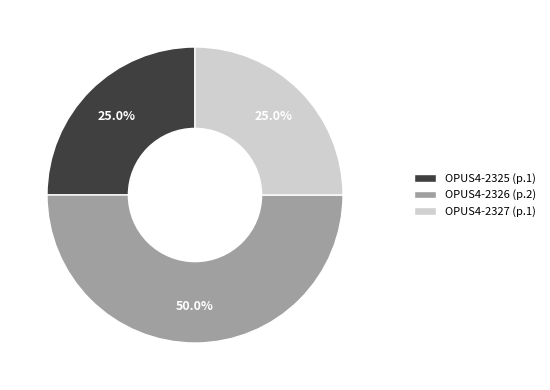

To the nearest percent, what portion does OPUS4-2327 represent?

25%